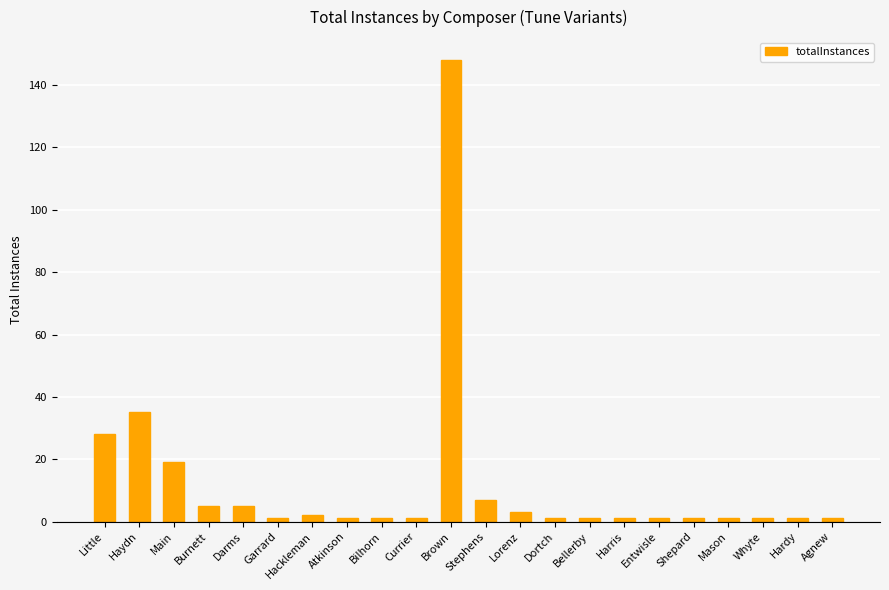

What is the label of the 8th bar from the right?

Bellerby